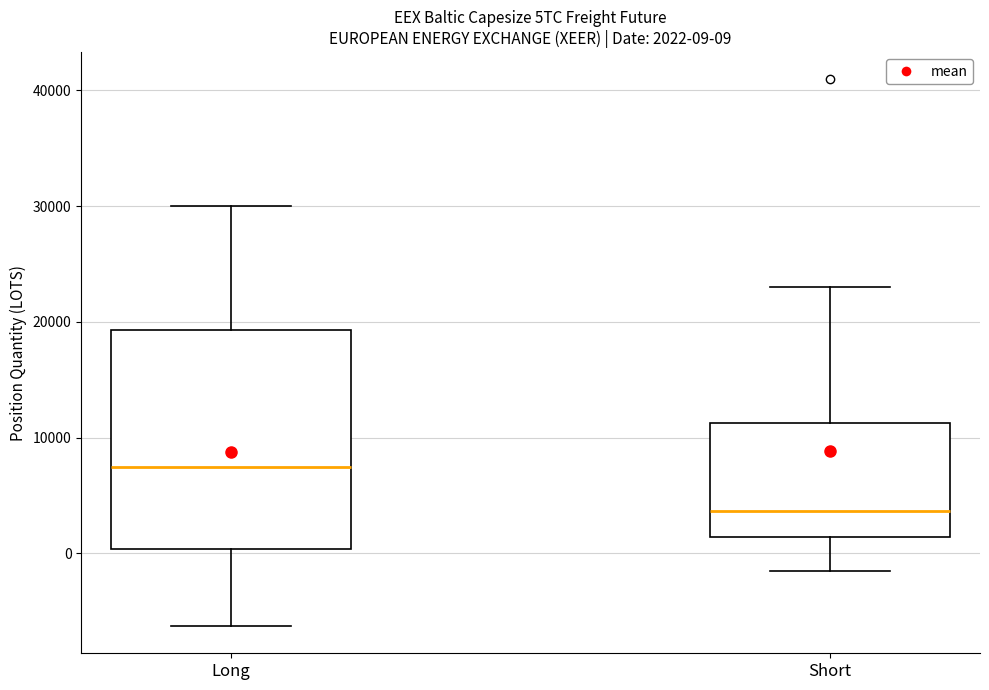

Which box's median line is the highest?

Long